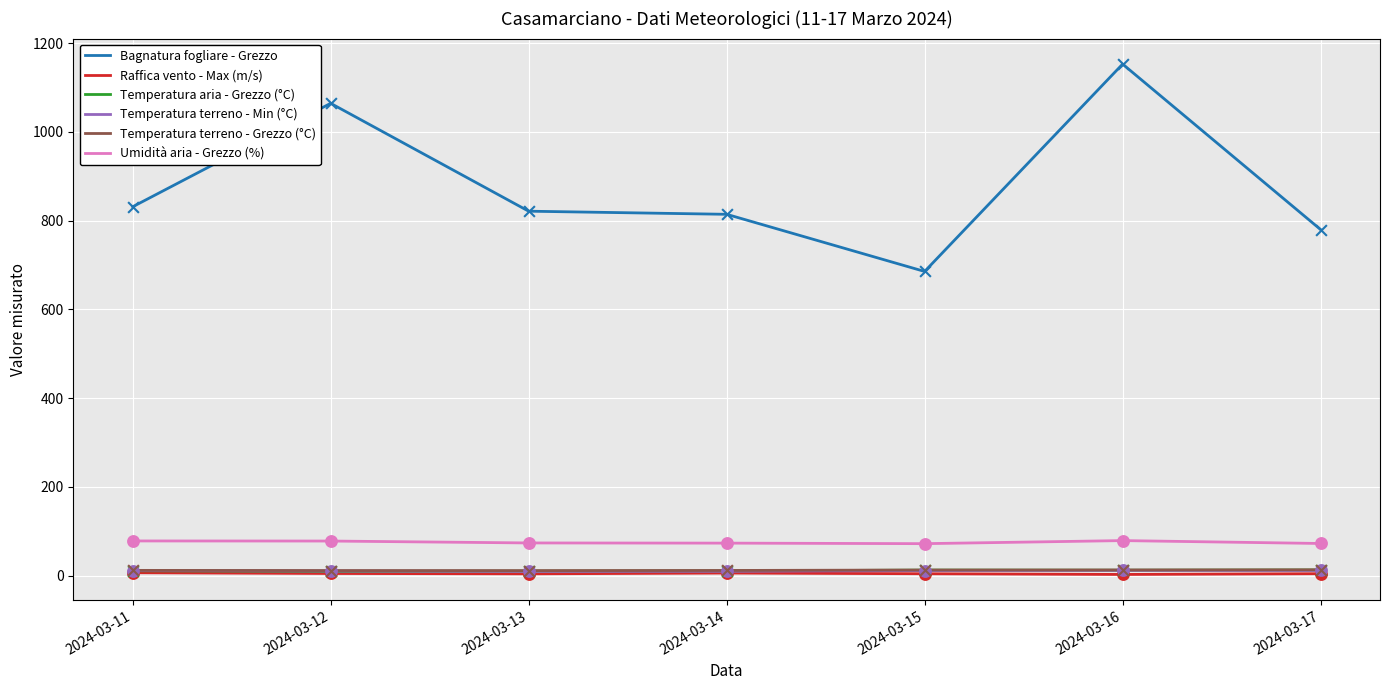

What are all the series names shown in the legend?

Bagnatura fogliare - Grezzo, Raffica vento - Max (m/s), Temperatura aria - Grezzo (°C), Temperatura terreno - Min (°C), Temperatura terreno - Grezzo (°C), Umidità aria - Grezzo (%)